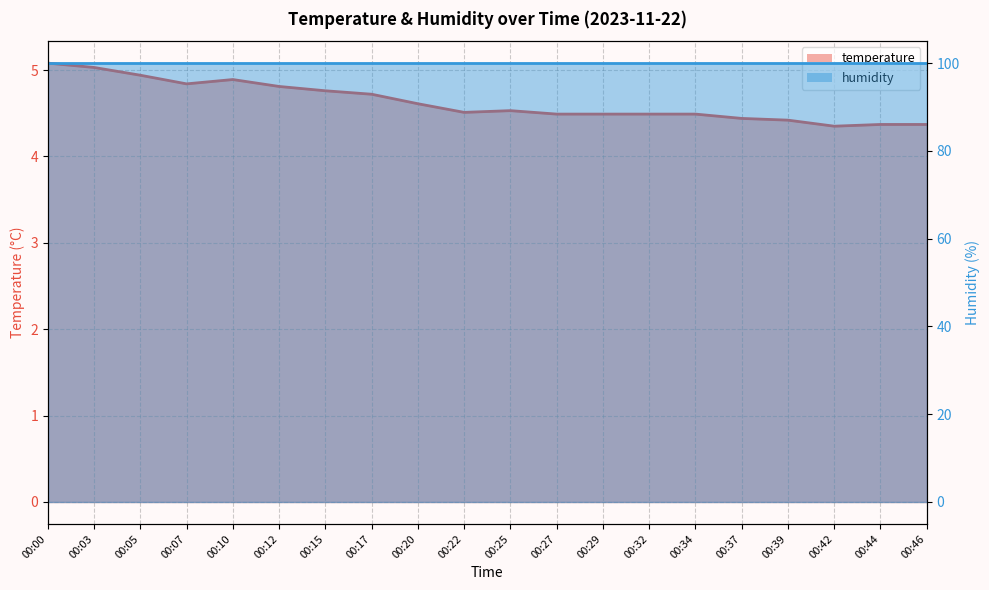

The chart shows a value of 4.5 at 00:34. True or false?

True